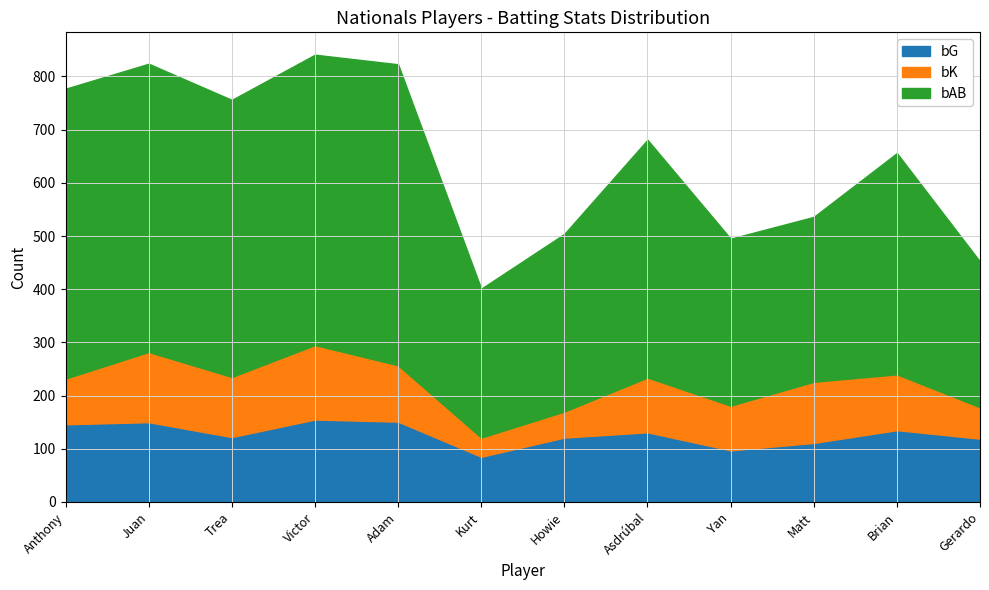

Which series has the largest range (max minus min)?

bAB